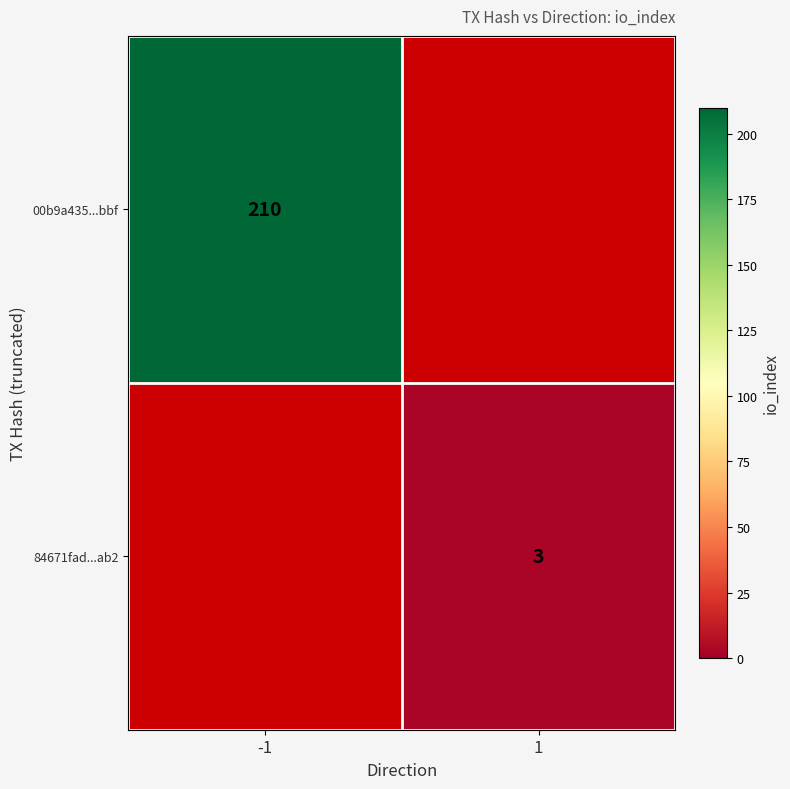

What is the maximum value shown in the chart?

210.0